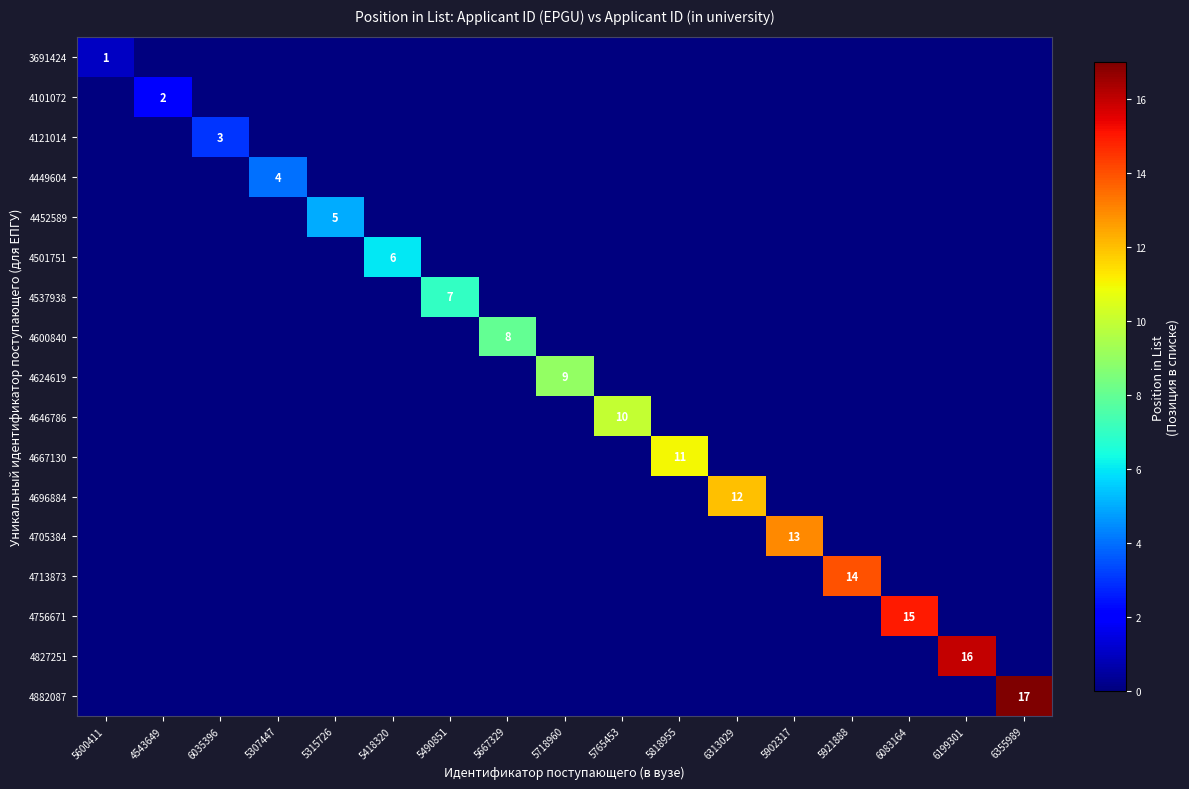

The value of 4537938 at 5490851 is 10. True or false?

False